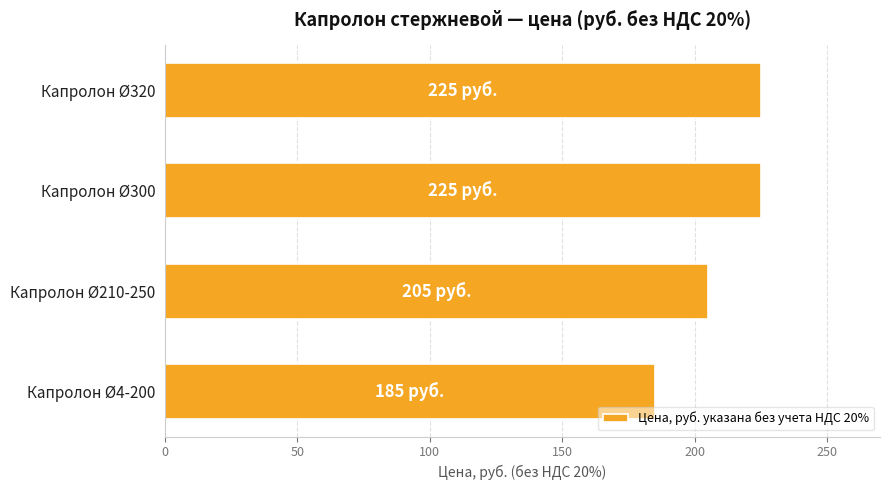

What is the greatest value displayed?

225